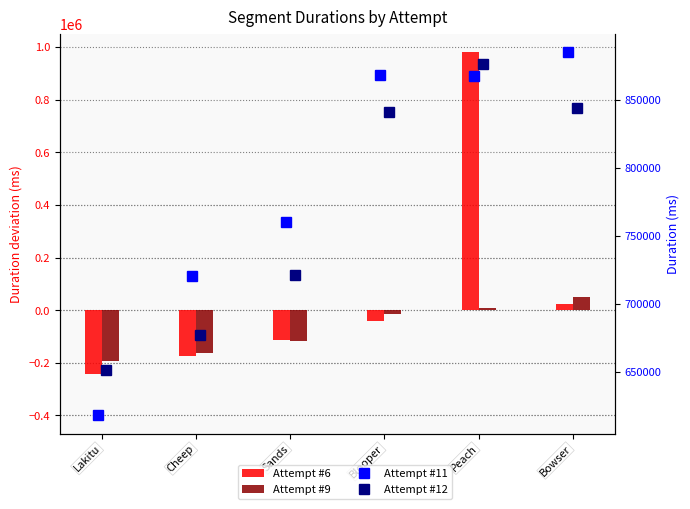

How many distinct data groups are displayed?

4